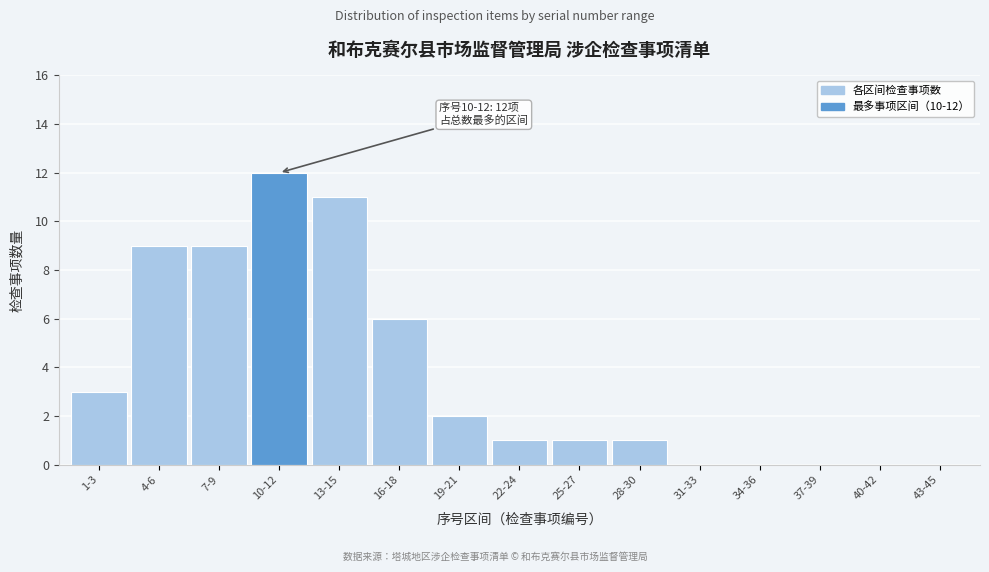

Reading left to right, what are all the values shown in this chart?

1-3=3	4-6=9	7-9=9	10-12=12	13-15=11	16-18=6	19-21=2	22-24=1	25-27=1	28-30=1	31-33=0	34-36=0	37-39=0	40-42=0	43-45=0